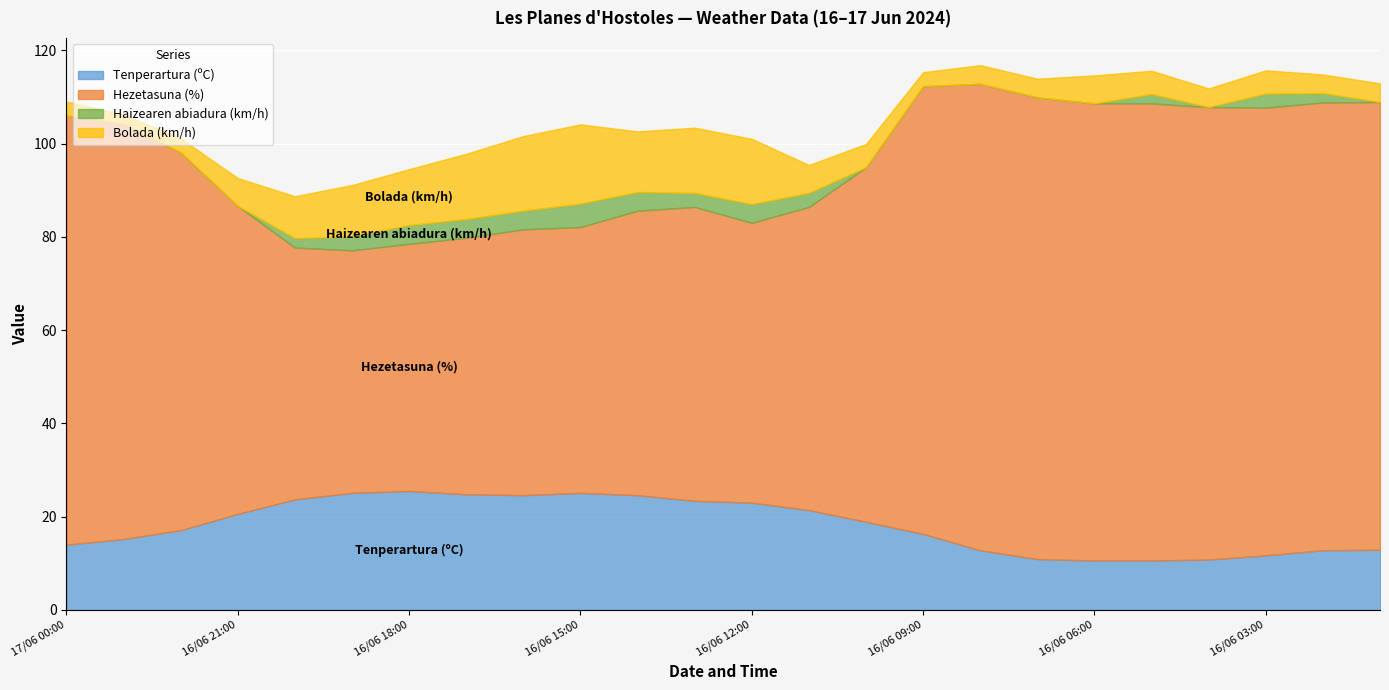

Rank the series by their maximum value, from highest to lowest.

Hezetasuna (%), Tenperartura (ºC), Bolada (km/h), Haizearen abiadura (km/h)